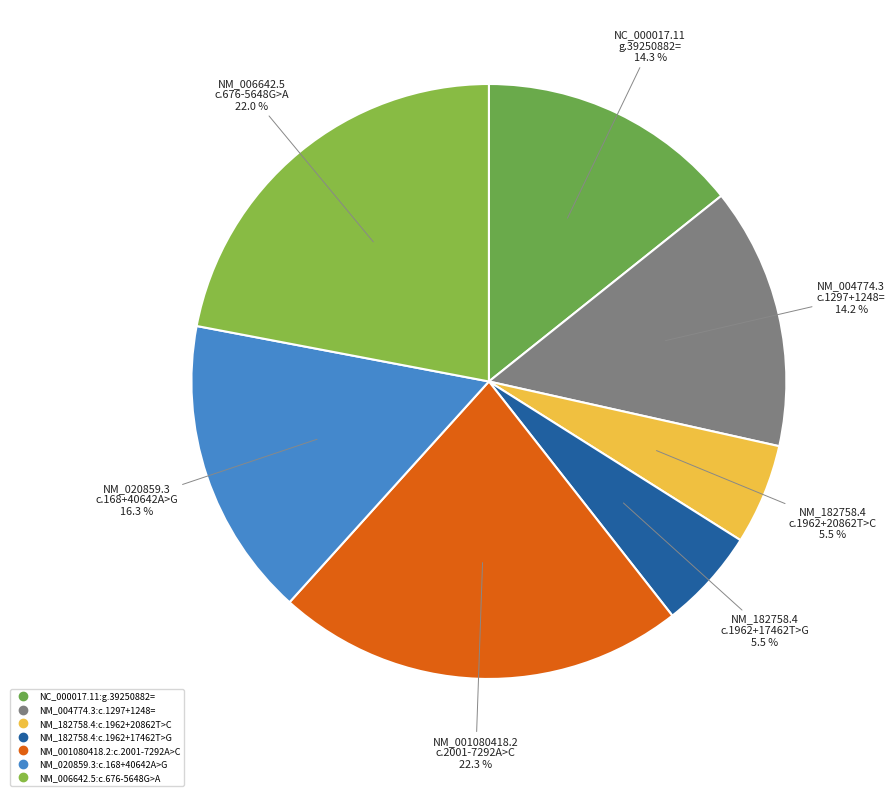

How many segments does this pie chart have?

7